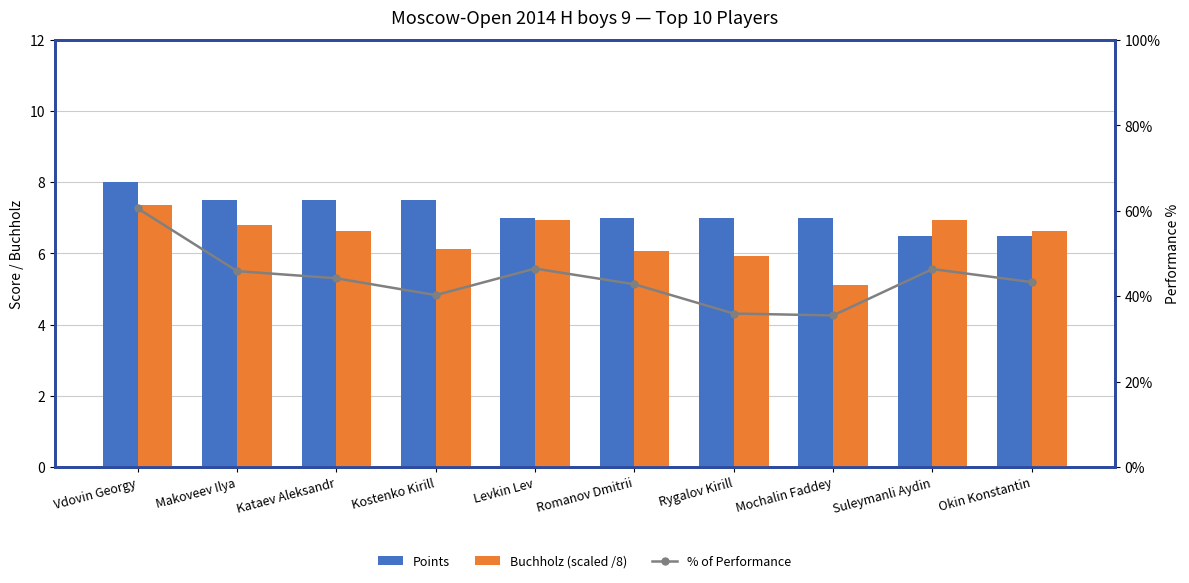

Reading left to right, what are all the values shown in this chart?

Points: Vdovin Georgy=8.0	Makoveev Ilya=7.5	Kataev Aleksandr=7.5	Kostenko Kirill=7.5	Levkin Lev=7.0	Romanov Dmitrii=7.0	Rygalov Kirill=7.0	Mochalin Faddey=7.0	Suleymanli Aydin=6.5	Okin Konstantin=6.5
Buchholz (scaled /8): Vdovin Georgy=7.4	Makoveev Ilya=6.8	Kataev Aleksandr=6.6	Kostenko Kirill=6.1	Levkin Lev=6.9	Romanov Dmitrii=6.1	Rygalov Kirill=5.9	Mochalin Faddey=5.1	Suleymanli Aydin=6.9	Okin Konstantin=6.6
% of Performance: Vdovin Georgy=60.5	Makoveev Ilya=45.9	Kataev Aleksandr=44.2	Kostenko Kirill=40.2	Levkin Lev=46.5	Romanov Dmitrii=42.8	Rygalov Kirill=35.9	Mochalin Faddey=35.5	Suleymanli Aydin=46.3	Okin Konstantin=43.3